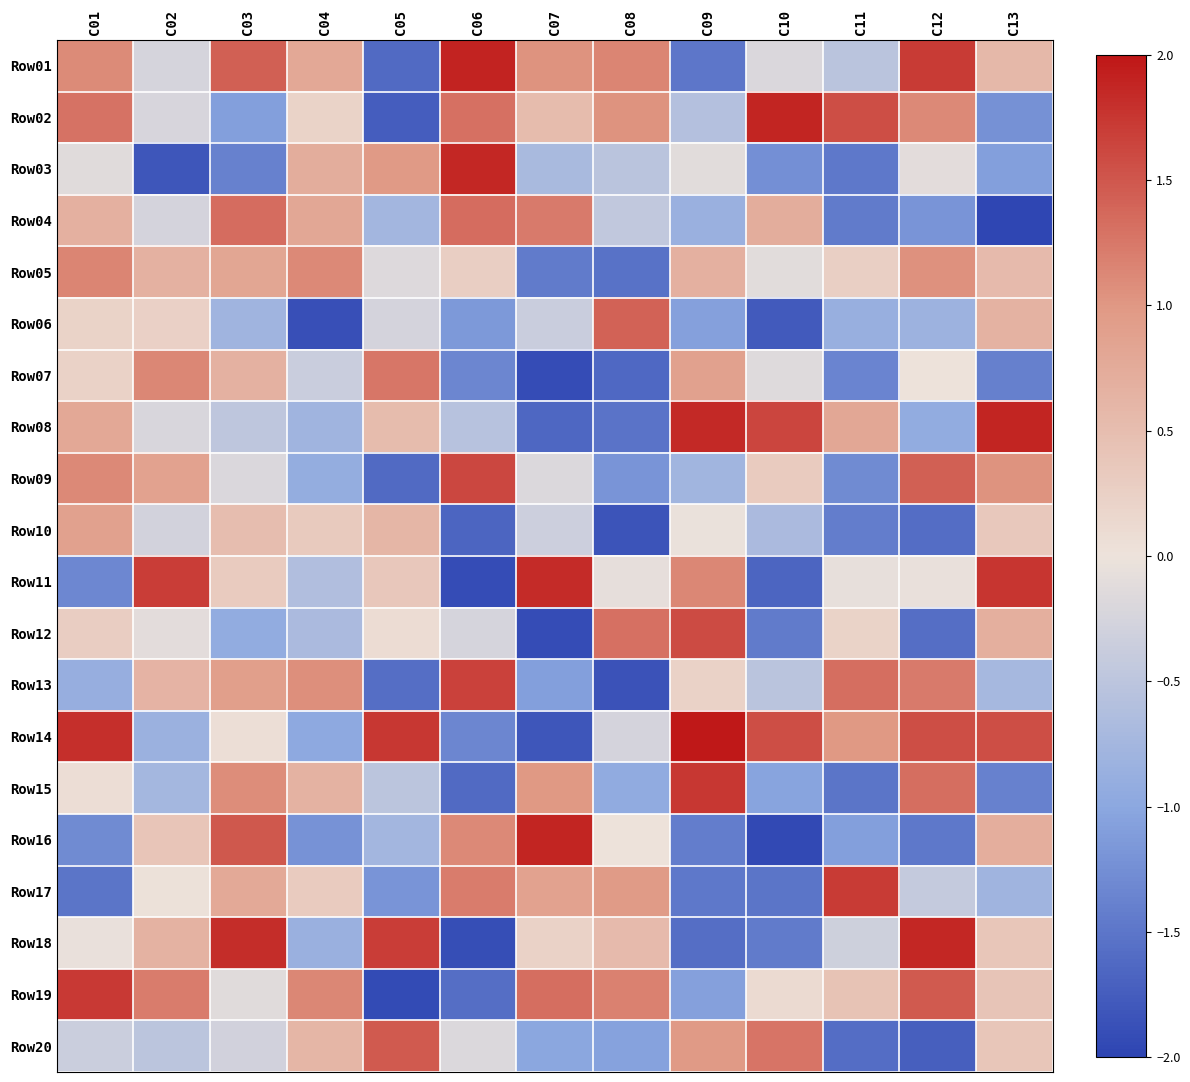

Reading left to right, extract all data points from this chart.

Row01: C01=1.1	C02=-0.2	C03=1.4	C04=0.8	C05=-1.6	C06=1.9	C07=1.0	C08=1.1	C09=-1.5	C10=-0.2	C11=-0.5	C12=1.7	C13=0.6
Row02: C01=1.3	C02=-0.2	C03=-1.1	C04=0.2	C05=-1.7	C06=1.3	C07=0.5	C08=1.0	C09=-0.6	C10=1.9	C11=1.6	C12=1.1	C13=-1.2
Row03: C01=-0.1	C02=-1.8	C03=-1.4	C04=0.7	C05=1.0	C06=1.9	C07=-0.7	C08=-0.5	C09=-0.1	C10=-1.2	C11=-1.5	C12=-0.1	C13=-1.1
Row04: C01=0.7	C02=-0.3	C03=1.3	C04=0.8	C05=-0.8	C06=1.3	C07=1.2	C08=-0.5	C09=-0.8	C10=0.7	C11=-1.4	C12=-1.2	C13=-2.0
Row05: C01=1.1	C02=0.7	C03=0.8	C04=1.1	C05=-0.2	C06=0.3	C07=-1.4	C08=-1.5	C09=0.7	C10=-0.1	C11=0.3	C12=1.1	C13=0.5
Row06: C01=0.2	C02=0.2	C03=-0.8	C04=-1.9	C05=-0.3	C06=-1.1	C07=-0.4	C08=1.4	C09=-1.1	C10=-1.8	C11=-0.9	C12=-0.8	C13=0.6
Row07: C01=0.2	C02=1.1	C03=0.7	C04=-0.4	C05=1.3	C06=-1.3	C07=-1.9	C08=-1.6	C09=0.9	C10=-0.2	C11=-1.4	C12=0.0	C13=-1.4
Row08: C01=0.8	C02=-0.2	C03=-0.5	C04=-0.8	C05=0.5	C06=-0.6	C07=-1.6	C08=-1.5	C09=1.8	C10=1.6	C11=0.8	C12=-0.9	C13=1.9
Row09: C01=1.1	C02=0.9	C03=-0.2	C04=-0.9	C05=-1.6	C06=1.6	C07=-0.2	C08=-1.2	C09=-0.8	C10=0.3	C11=-1.3	C12=1.4	C13=1.0
Row10: C01=0.9	C02=-0.3	C03=0.5	C04=0.3	C05=0.6	C06=-1.7	C07=-0.3	C08=-1.8	C09=-0.0	C10=-0.7	C11=-1.4	C12=-1.6	C13=0.4
Row11: C01=-1.3	C02=1.7	C03=0.3	C04=-0.6	C05=0.4	C06=-1.9	C07=1.8	C08=-0.1	C09=1.1	C10=-1.7	C11=-0.1	C12=-0.0	C13=1.8
Row12: C01=0.3	C02=-0.1	C03=-0.9	C04=-0.7	C05=0.1	C06=-0.2	C07=-1.9	C08=1.3	C09=1.6	C10=-1.4	C11=0.2	C12=-1.6	C13=0.7
Row13: C01=-0.9	C02=0.6	C03=0.9	C04=1.1	C05=-1.6	C06=1.7	C07=-1.1	C08=-1.9	C09=0.2	C10=-0.5	C11=1.3	C12=1.2	C13=-0.7
Row14: C01=1.8	C02=-0.8	C03=0.1	C04=-1.0	C05=1.7	C06=-1.3	C07=-1.8	C08=-0.3	C09=2.0	C10=1.6	C11=1.0	C12=1.6	C13=1.6
Row15: C01=0.1	C02=-0.7	C03=1.1	C04=0.6	C05=-0.5	C06=-1.6	C07=1.0	C08=-1.0	C09=1.7	C10=-1.0	C11=-1.5	C12=1.3	C13=-1.4
Row16: C01=-1.3	C02=0.4	C03=1.5	C04=-1.2	C05=-0.8	C06=1.1	C07=1.9	C08=0.0	C09=-1.4	C10=-1.9	C11=-1.1	C12=-1.5	C13=0.7
Row17: C01=-1.5	C02=0.0	C03=0.8	C04=0.3	C05=-1.2	C06=1.2	C07=0.9	C08=1.0	C09=-1.5	C10=-1.5	C11=1.7	C12=-0.4	C13=-0.8
Row18: C01=-0.0	C02=0.7	C03=1.8	C04=-0.9	C05=1.7	C06=-1.9	C07=0.2	C08=0.5	C09=-1.6	C10=-1.4	C11=-0.3	C12=1.9	C13=0.4
Row19: C01=1.7	C02=1.2	C03=-0.1	C04=1.1	C05=-1.9	C06=-1.6	C07=1.3	C08=1.2	C09=-1.1	C10=0.1	C11=0.4	C12=1.5	C13=0.4
Row20: C01=-0.3	C02=-0.5	C03=-0.3	C04=0.6	C05=1.5	C06=-0.2	C07=-1.0	C08=-1.1	C09=1.0	C10=1.3	C11=-1.6	C12=-1.7	C13=0.4